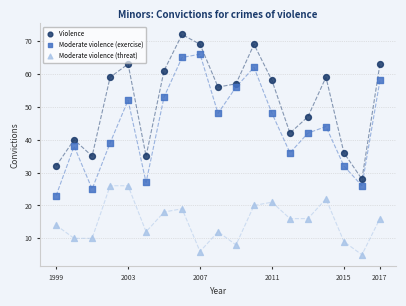

Across all data points, what is the range of X values (max minus min)?

18